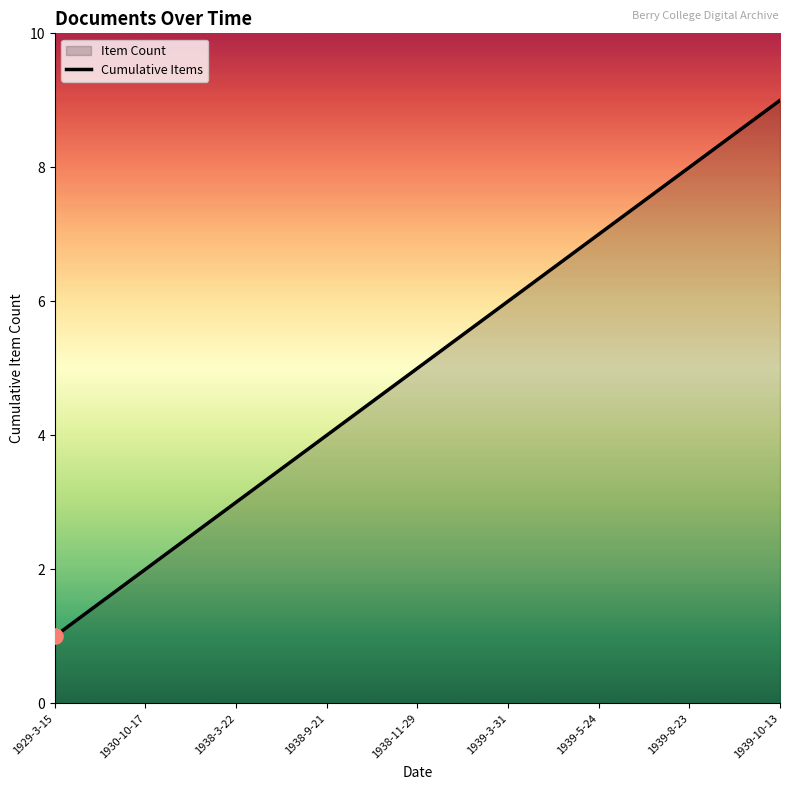

What is the change in value from 1929-3-15 to 1938-11-29?

+4